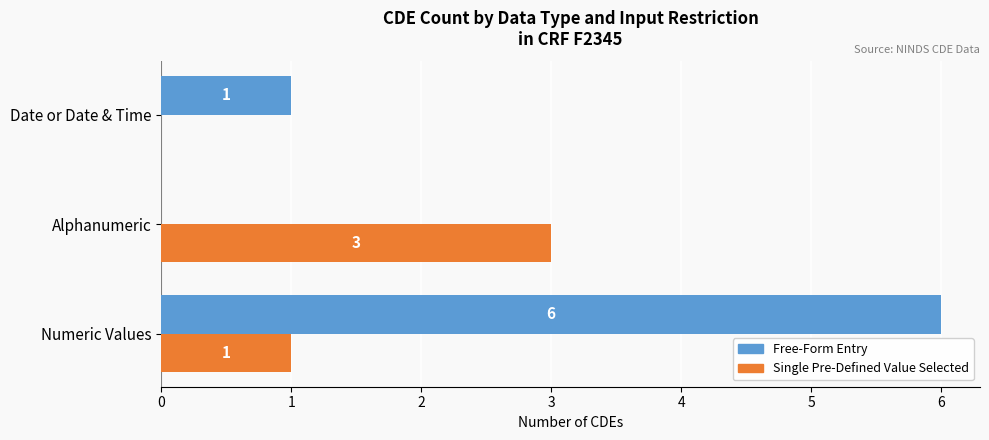

How many Single Pre-Defined Value Selected values are between 0 and 3?

3